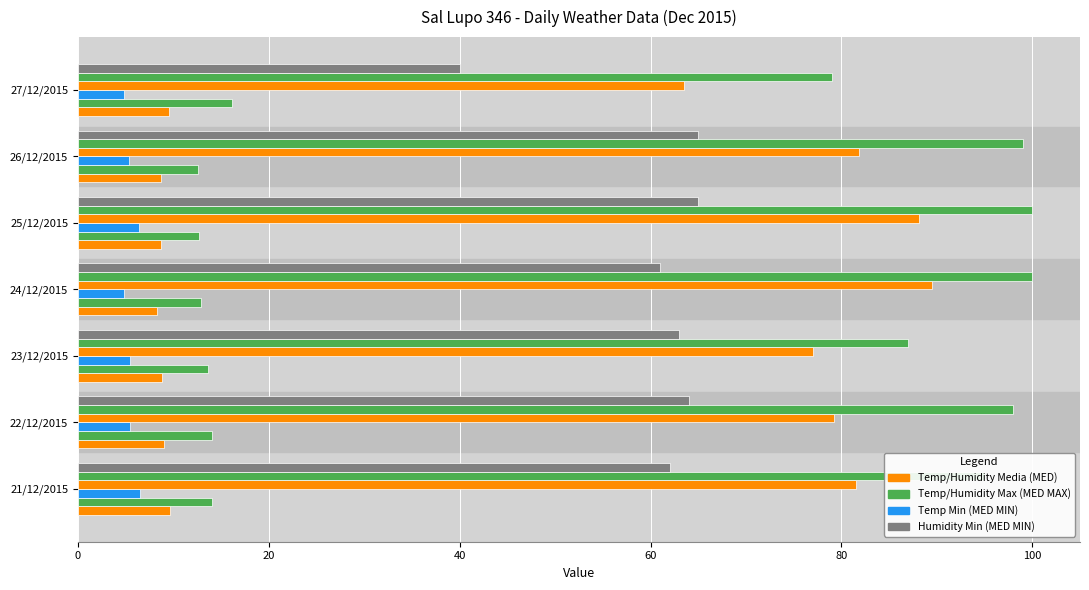

Reading left to right, list all the values displayed in this chart.

Temp Media (MED): 9.6	9.0	8.8	8.3	8.7	8.7	9.5
Temp Max (MED MAX): 14.0	14.0	13.6	12.9	12.7	12.6	16.1
Temp Min (MED MIN): 6.5	5.5	5.5	4.8	6.4	5.3	4.8
Humidity Media (MED): 81.5	79.2	77.0	89.5	88.1	81.8	63.5
Humidity Max (MED MAX): 95.0	98.0	87.0	100.0	100.0	99.0	79.0
Humidity Min (MED MIN): 62.0	64.0	63.0	61.0	65.0	65.0	40.0